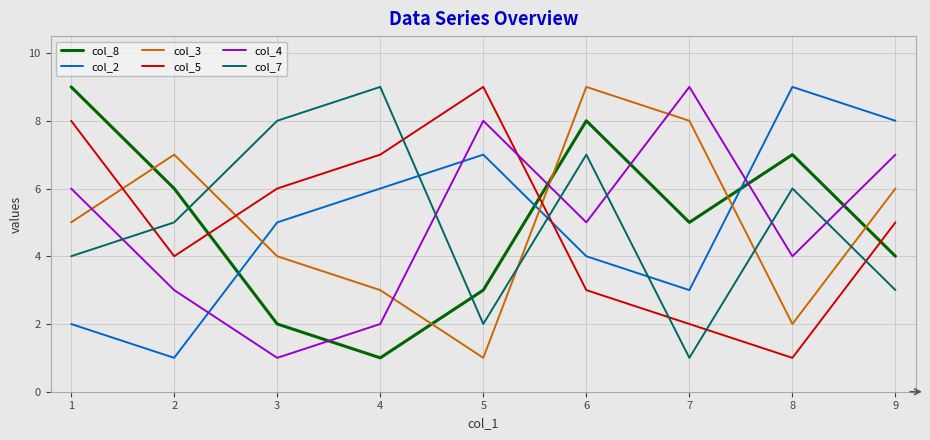

Between 5 and 9, which series saw the biggest shift?

col_3